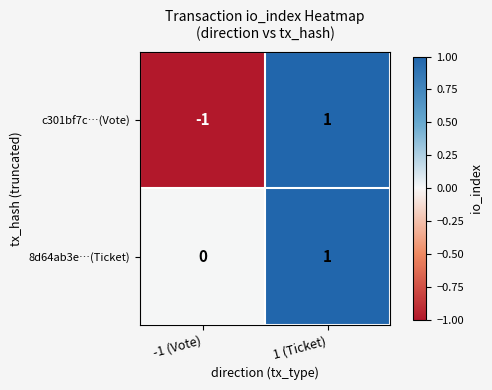

The 8d64ab3e…(Ticket) series shows 1 at 1 (Ticket). True or false?

True